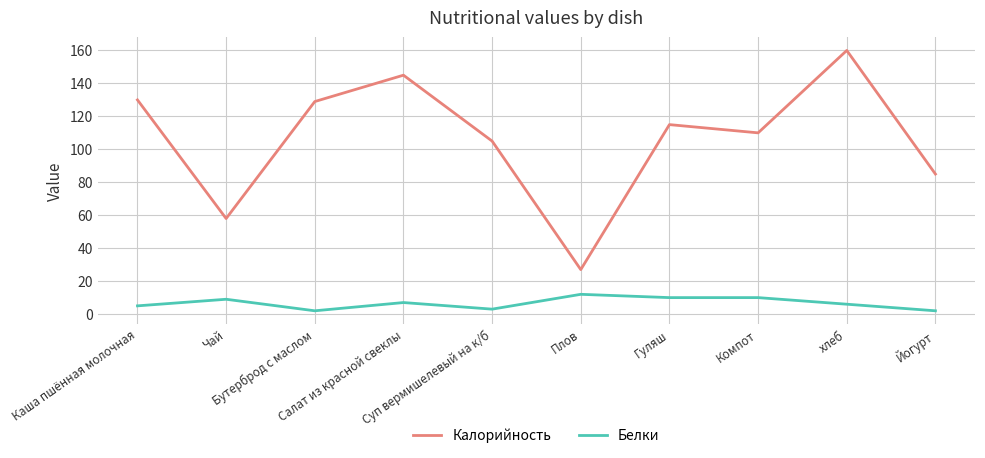

Where is the first local minimum for Белки?

Бутерброд с маслом